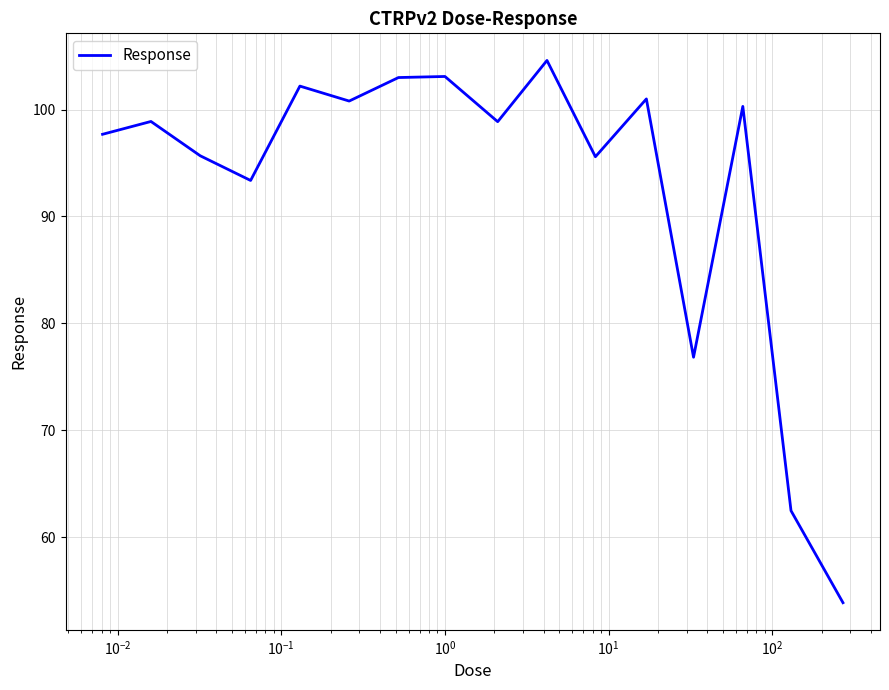

What is the maximum value shown in the chart?

104.6